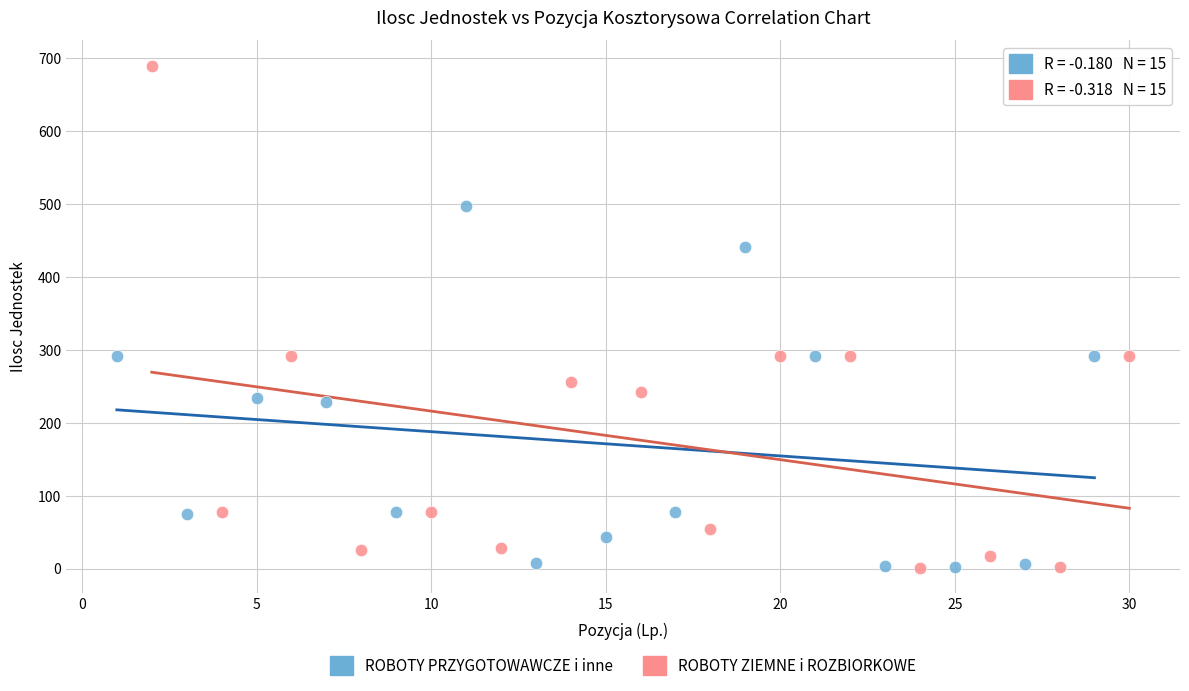

What are all the series names shown in the legend?

ROBOTY PRZYGOTOWAWCZE i inne, ROBOTY ZIEMNE i ROZBIORKOWE